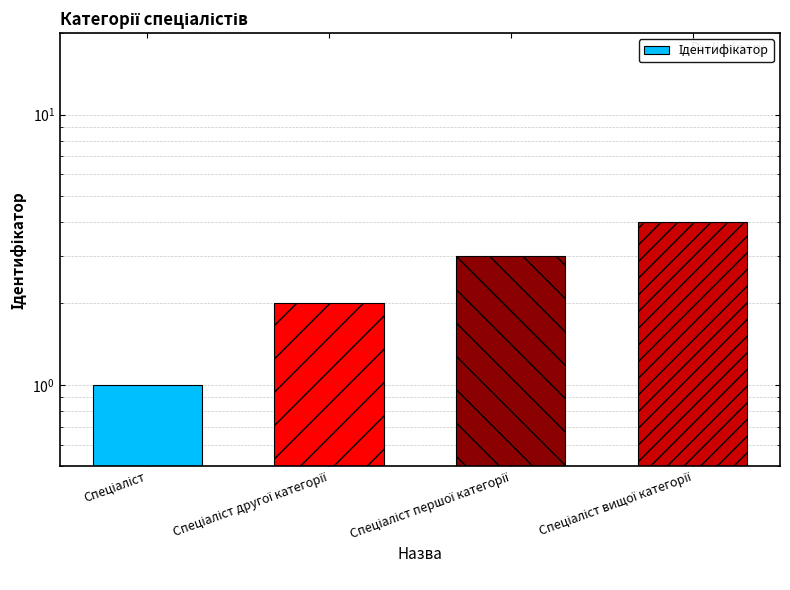

What is the difference between the second highest and minimum values?

2